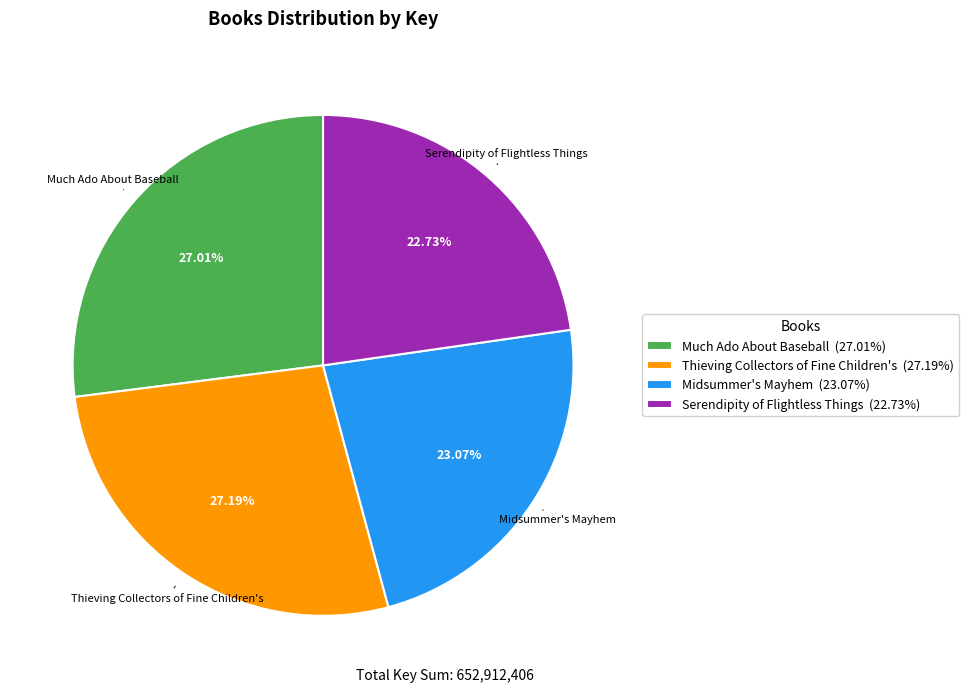

To the nearest percent, what is the average slice percentage?

25%